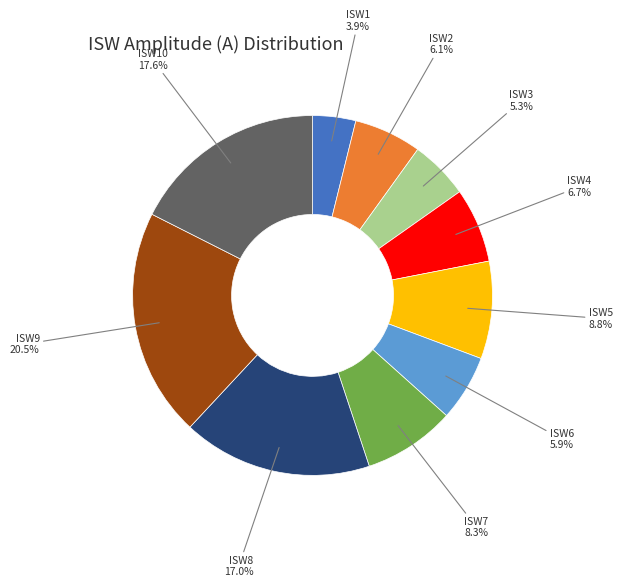

True or false: ISW7 accounts for 8% of the total.

True